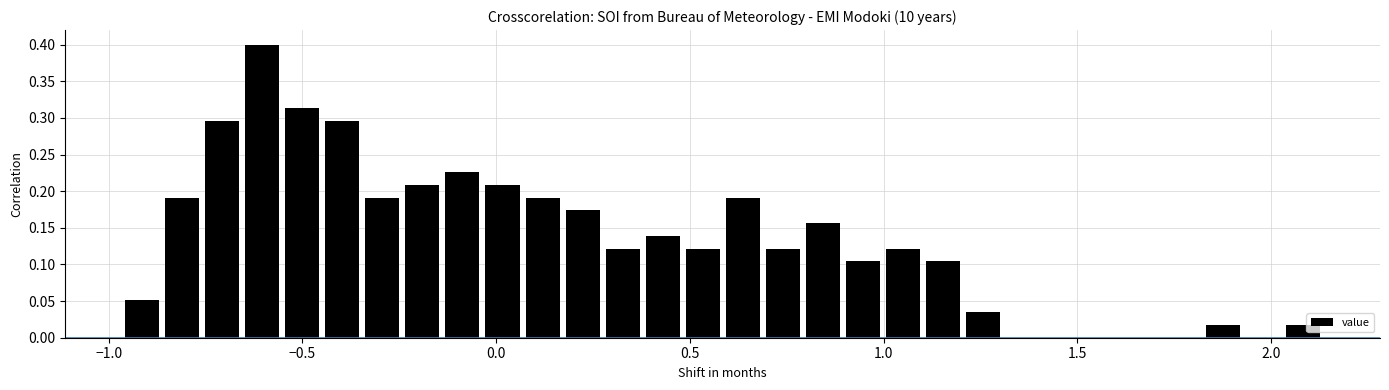

Around what value on the x-axis is the tallest bar? Give the approximate position of its centre, as read against the axis.

-0.60